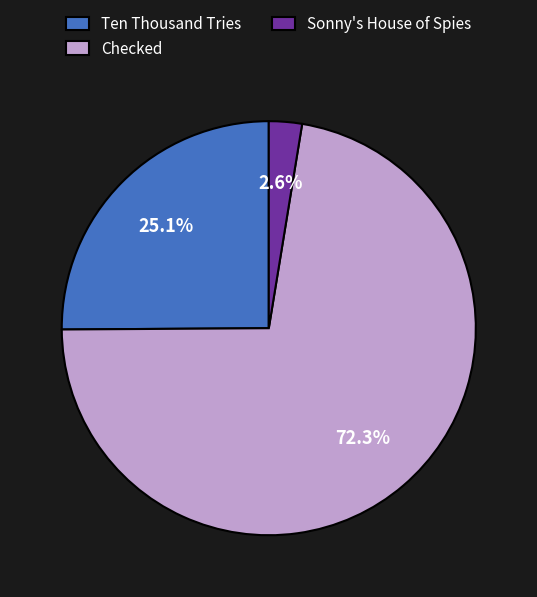

What percentage is the Checked slice, to the nearest percent?

72%